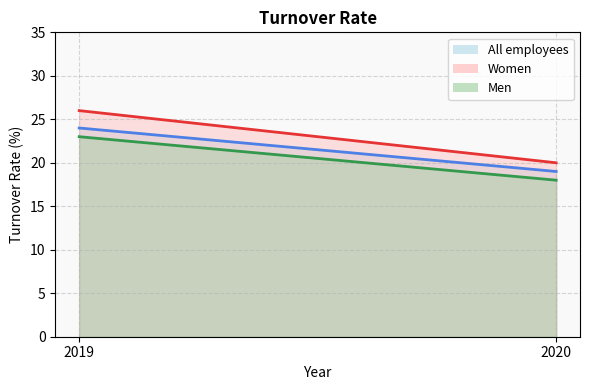

Which series has the widest spread of values?

Women